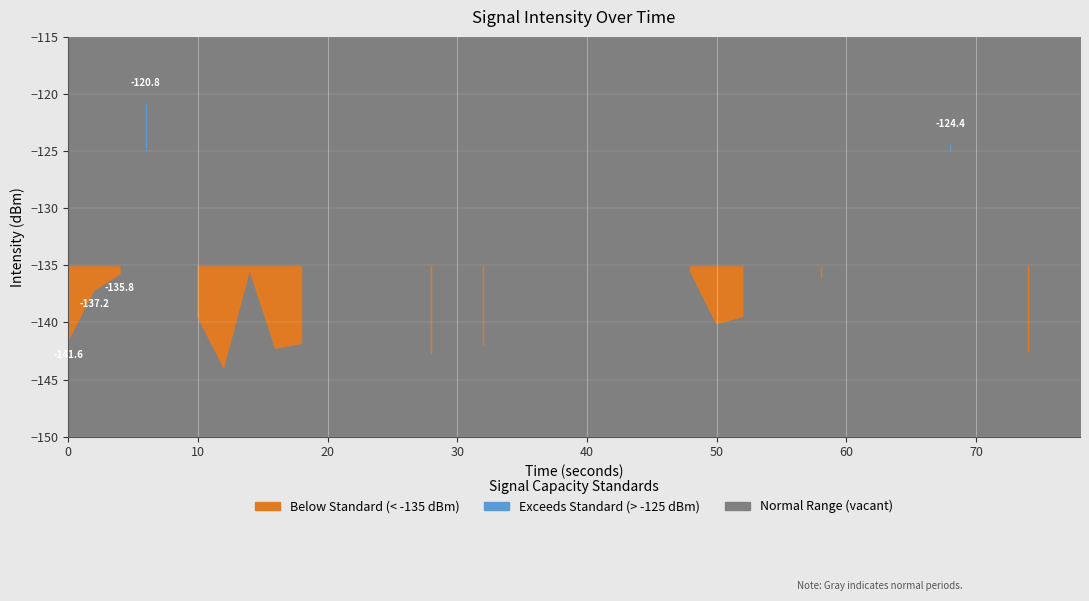

What is the difference between the maximum and minimum values?

23.1